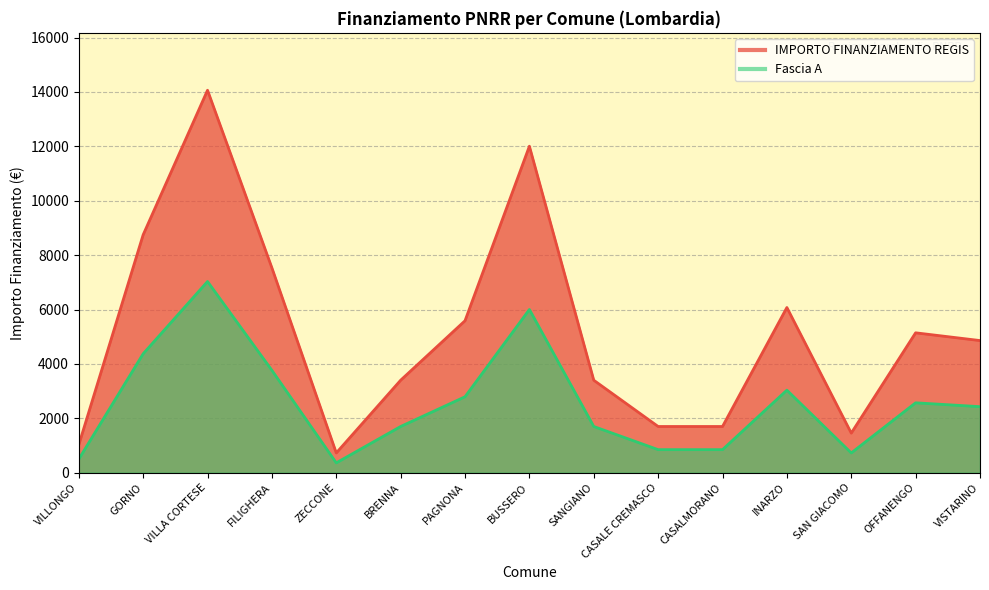

What is the difference between the highest and lowest values at INARZO?

3038